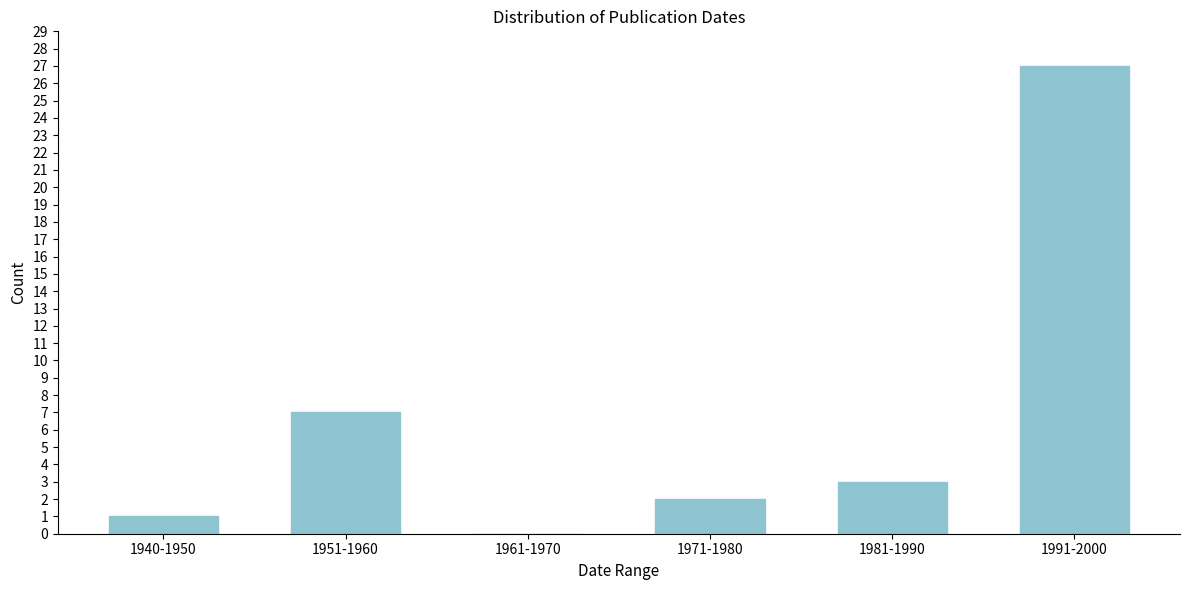

Reading right to left, extract all data points from this chart.

1991-2000=27	1981-1990=3	1971-1980=2	1961-1970=0	1951-1960=7	1940-1950=1